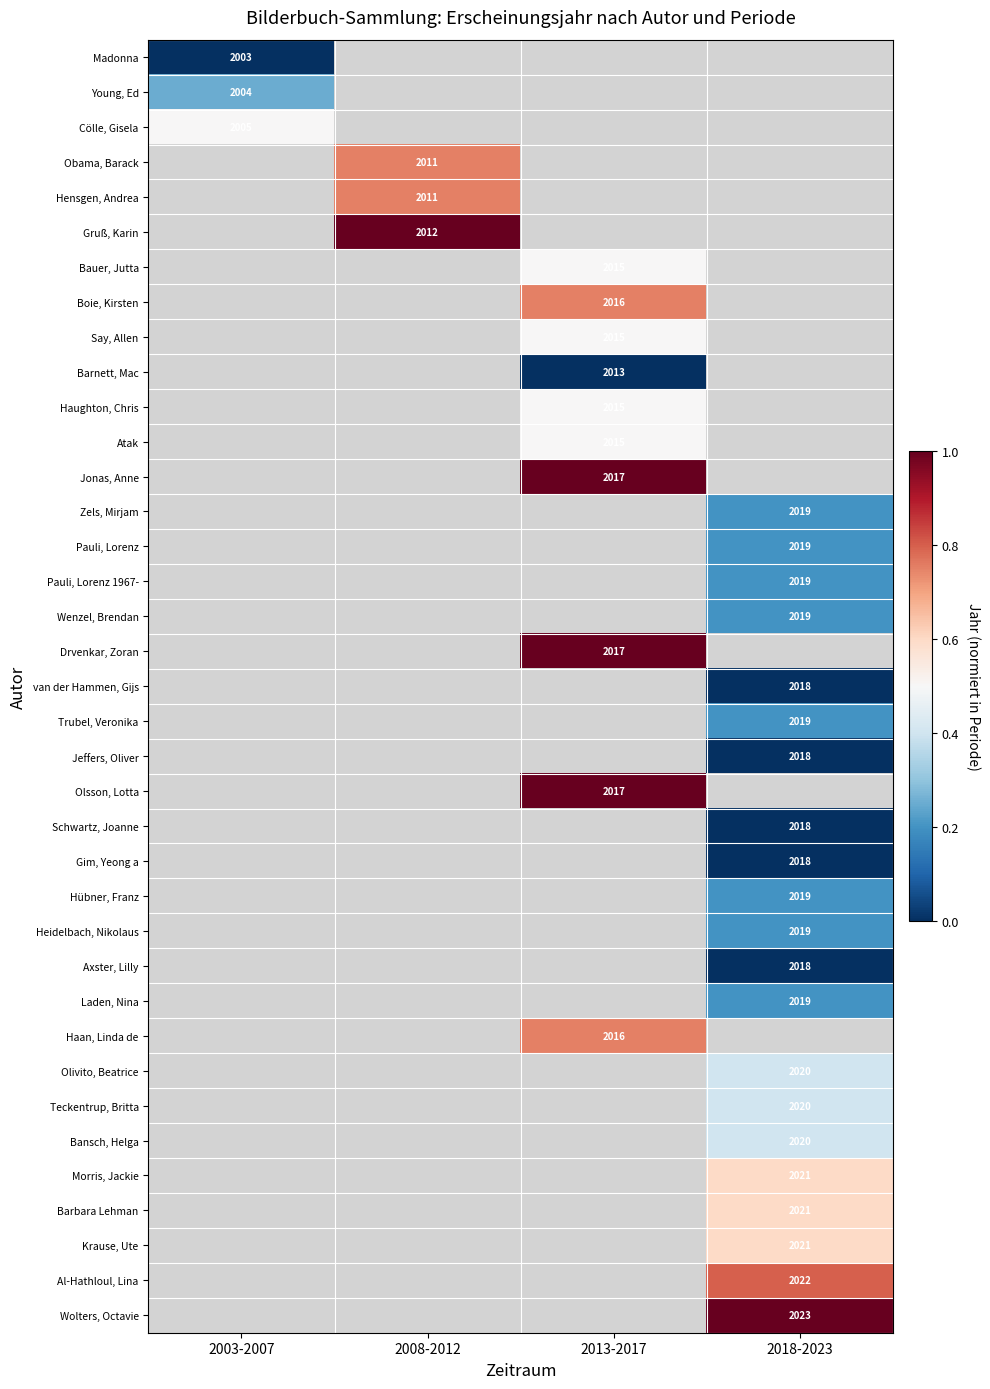

Is it true that Barbara Lehman equals 2021 at 2018-2023?

True